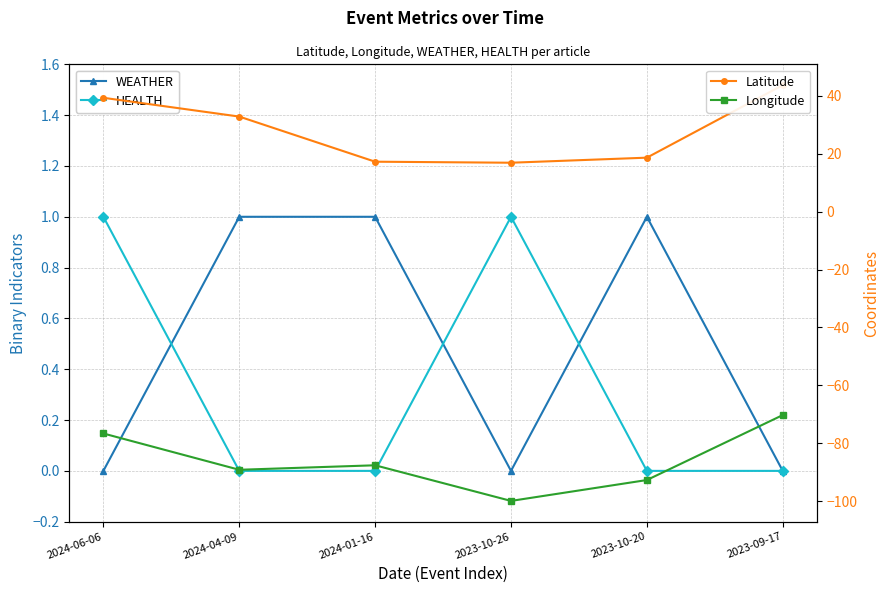

Which series has the largest range (max minus min)?

Longitude